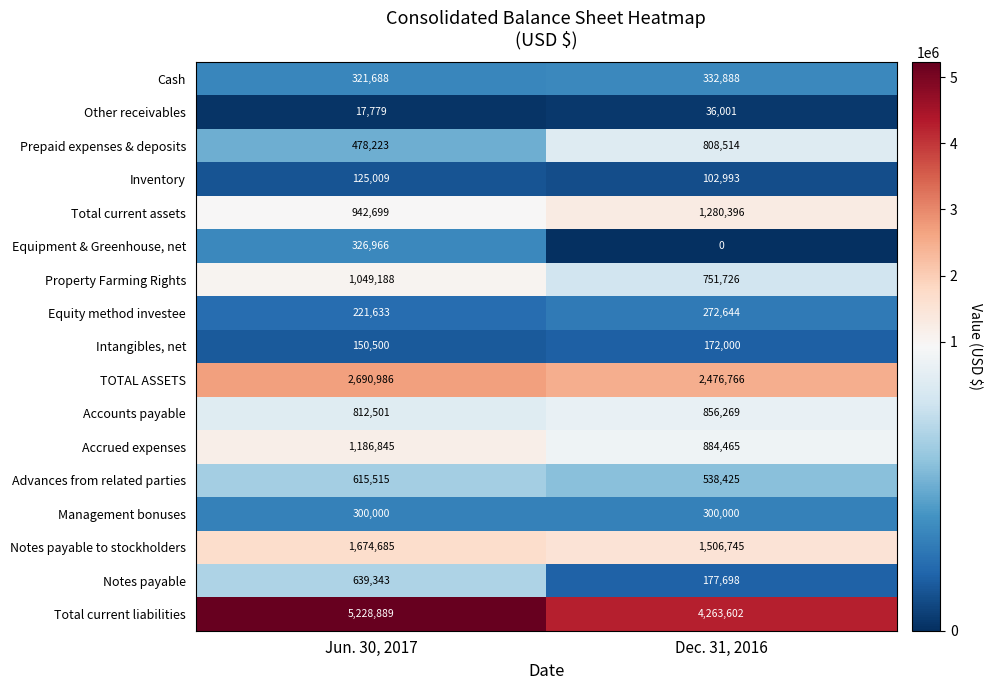

The Notes payable to stockholders series shows 494538 at Jun. 30, 2017. True or false?

False